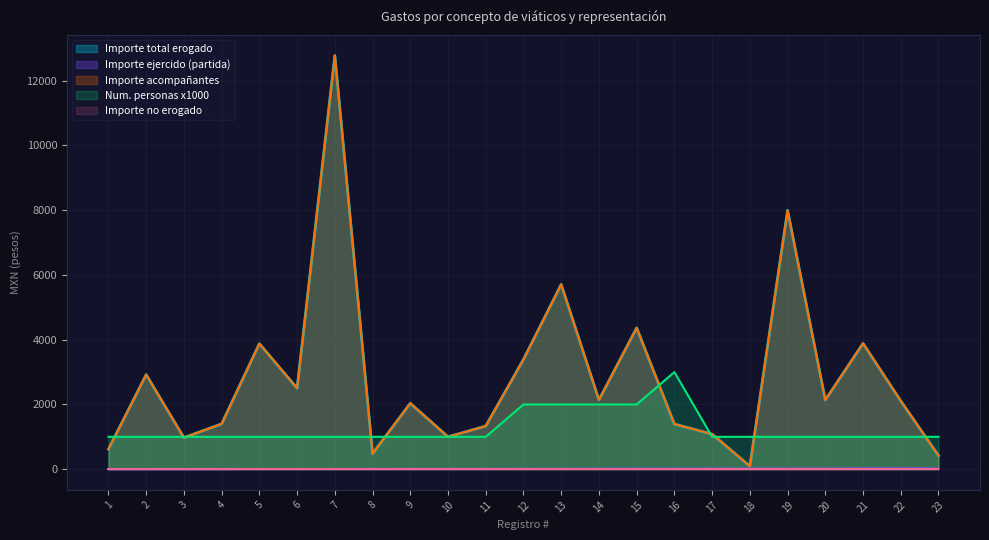

Which series has the largest total across all categories?

Importe total erogado